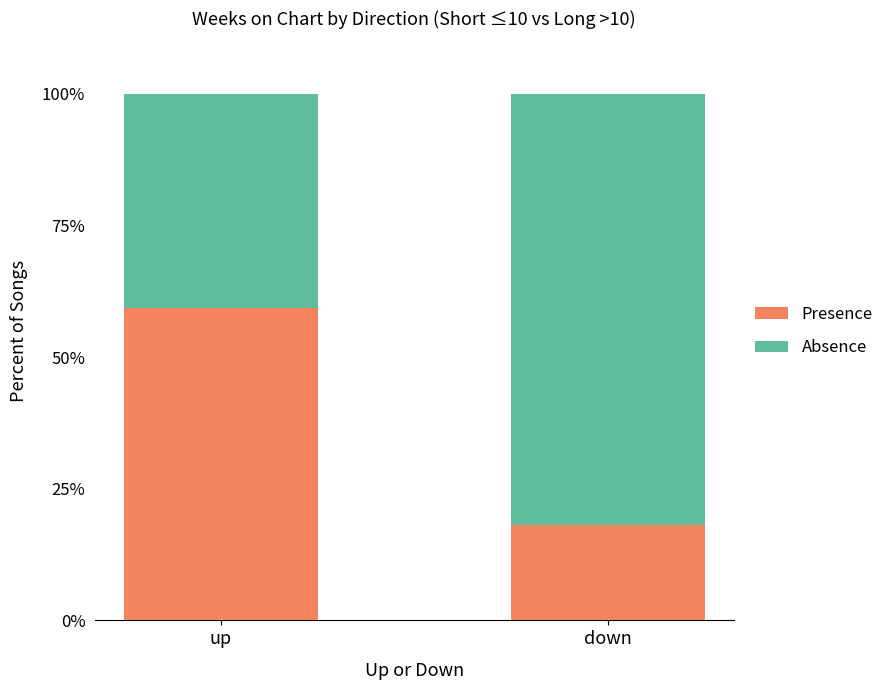

At which label does Presence reach its minimum?

down